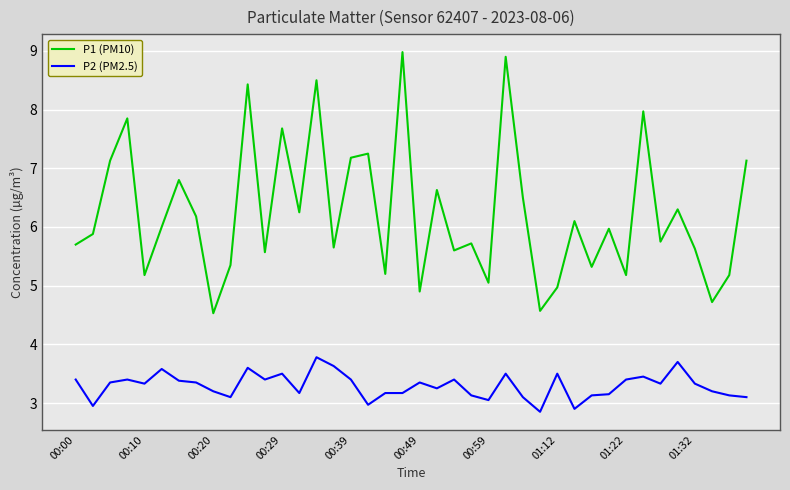

True or false: P2 (PM2.5) and P1 (PM10) cross at least once.

False